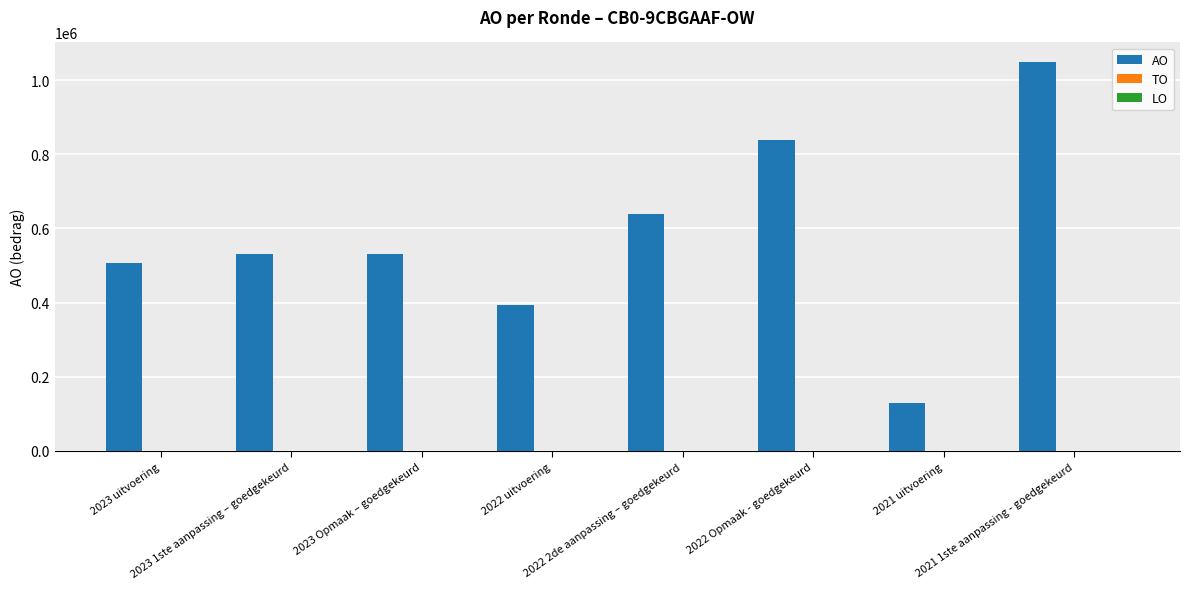

What is the minimum value shown in the chart?

129728